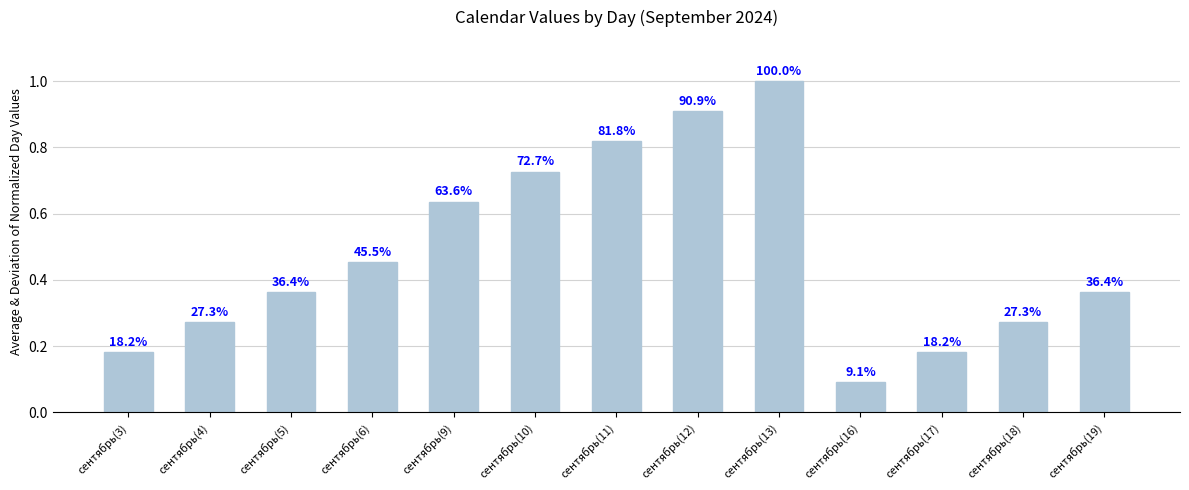

What is the label of the 11th bar from the right?

сентябрь(5)